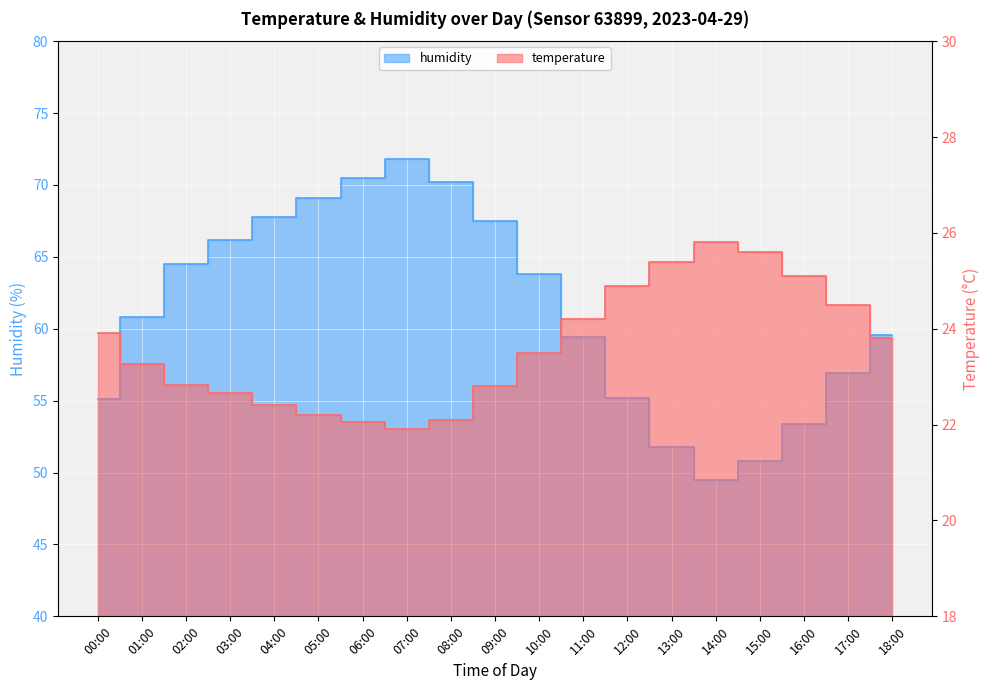

What position from the left is 00:00?

1